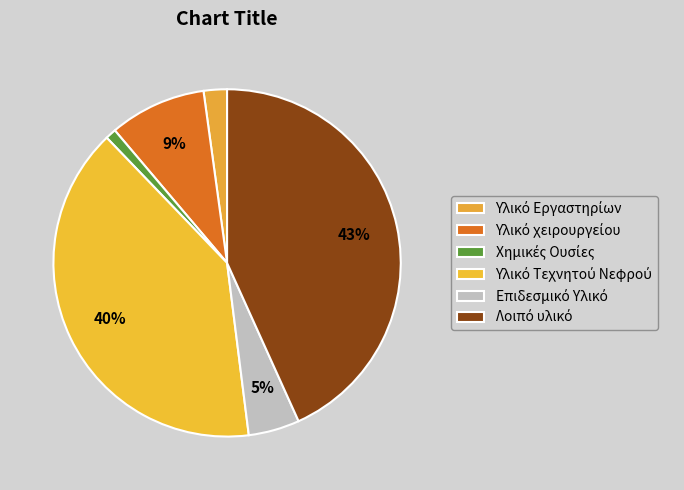

Is there any slice that represents more than half of the pie?

No